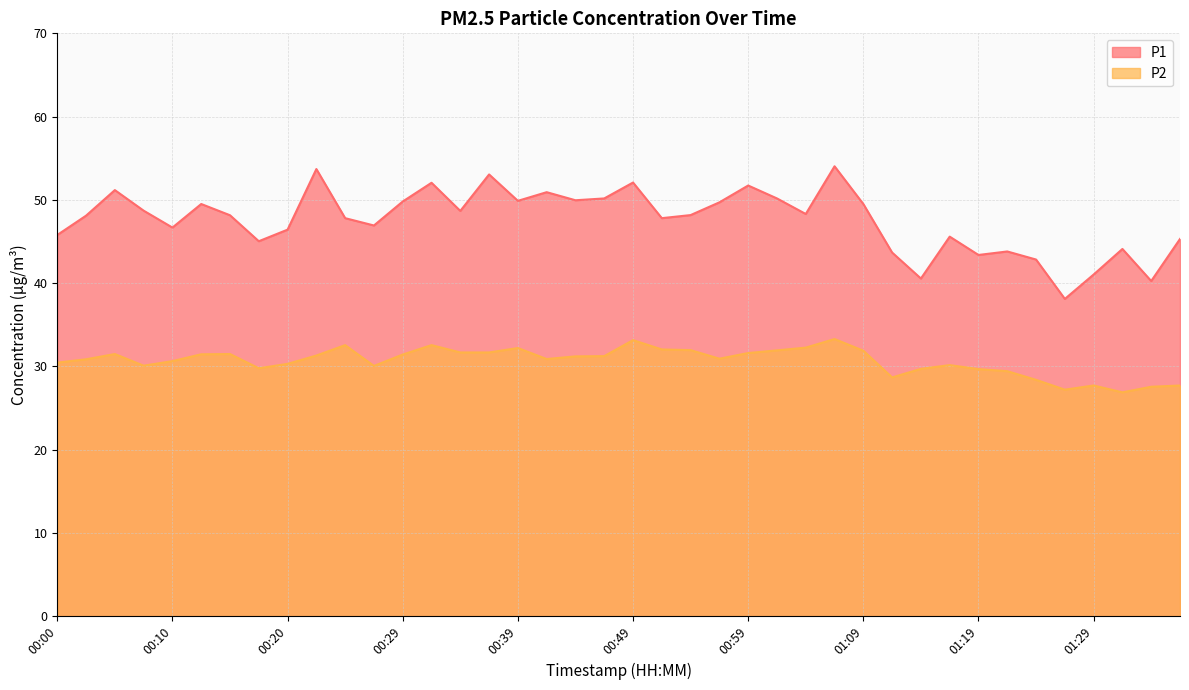

The P1 series shows 76.7 at 00:59. True or false?

False